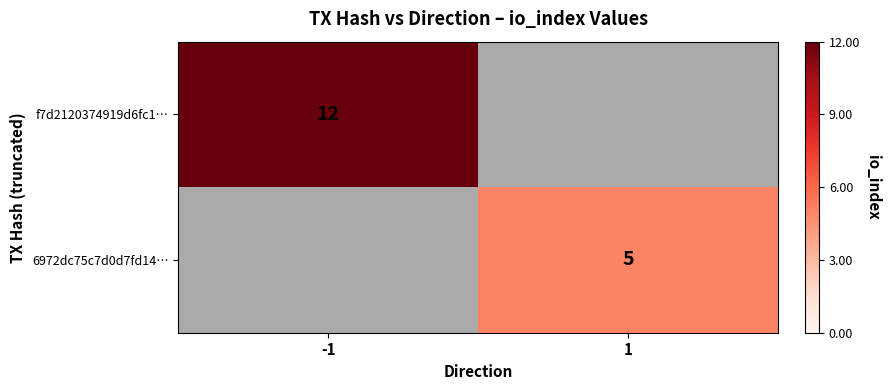

The f7d2120374919d6fc1… series shows 12 at -1. True or false?

True